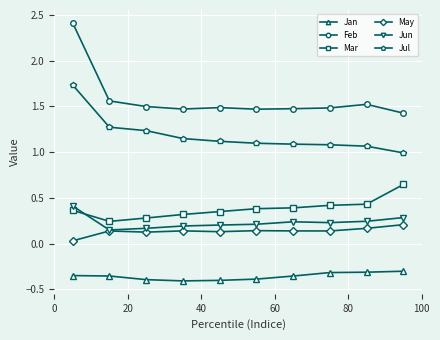

What is the maximum value for Feb?

2.4